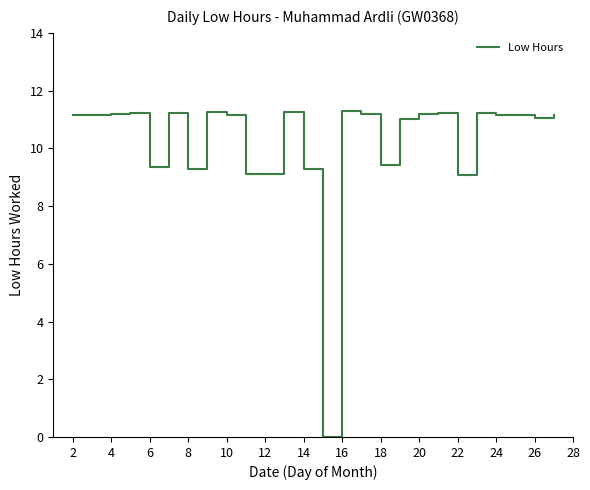

What is the greatest value displayed?

11.3